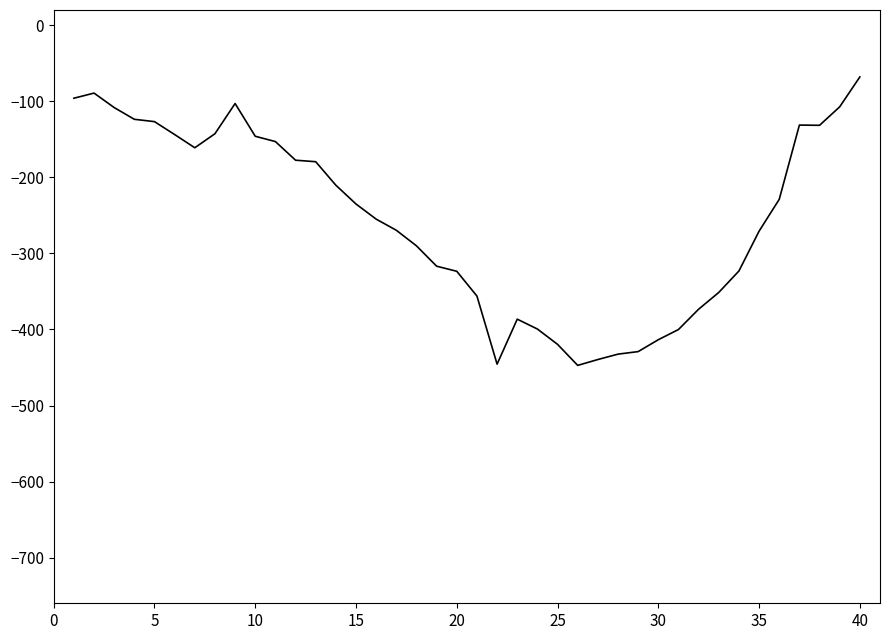

What is the difference between the maximum and minimum values?

379.2